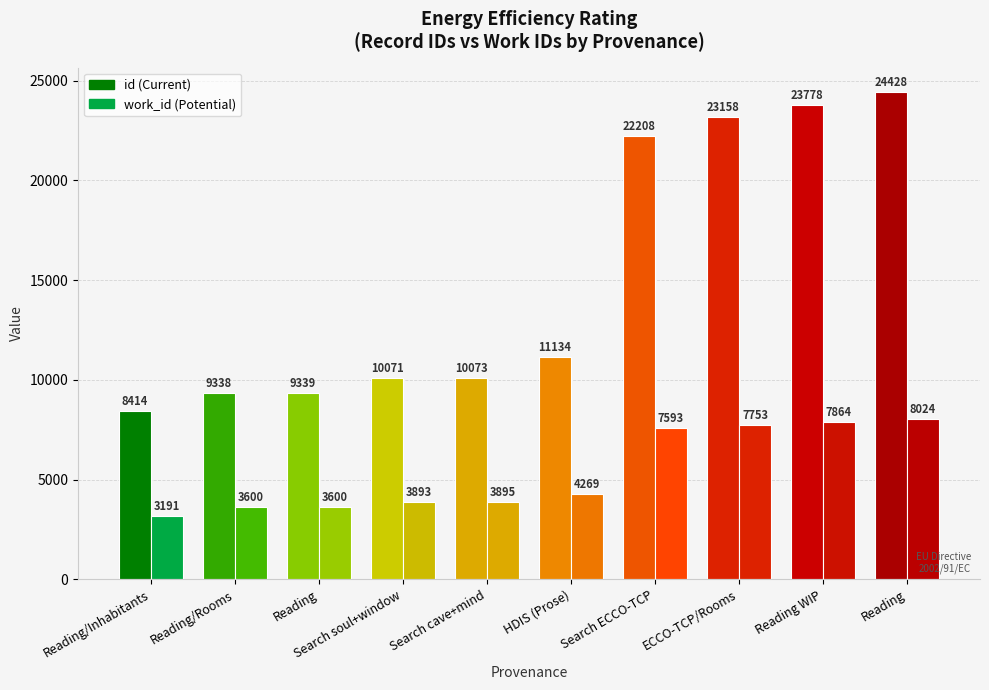

Is it true that work_id equals 13834 at Reading WIP?

False